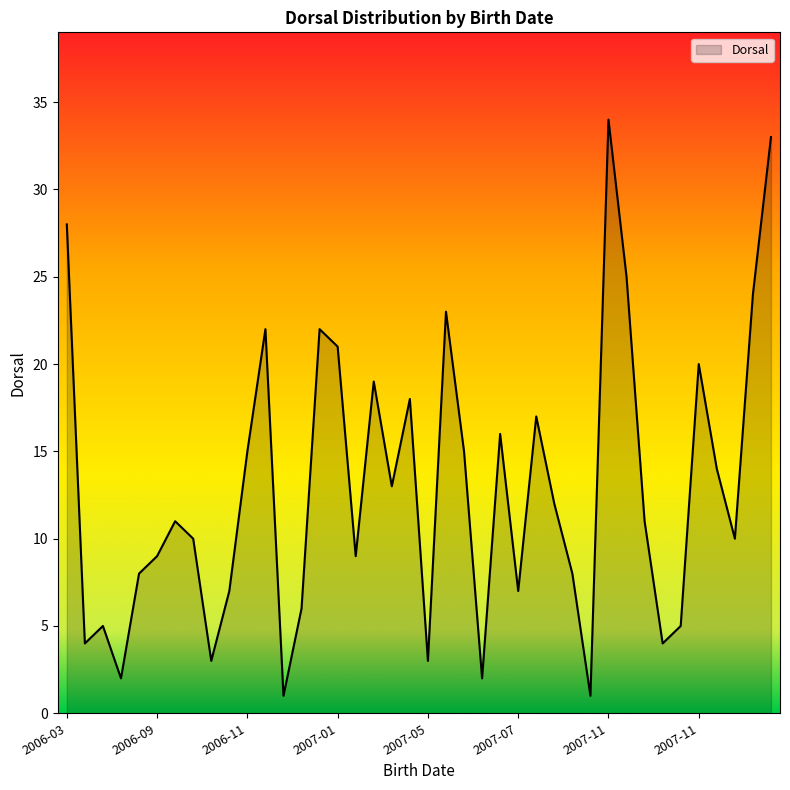

What is the maximum value shown in the chart?

34